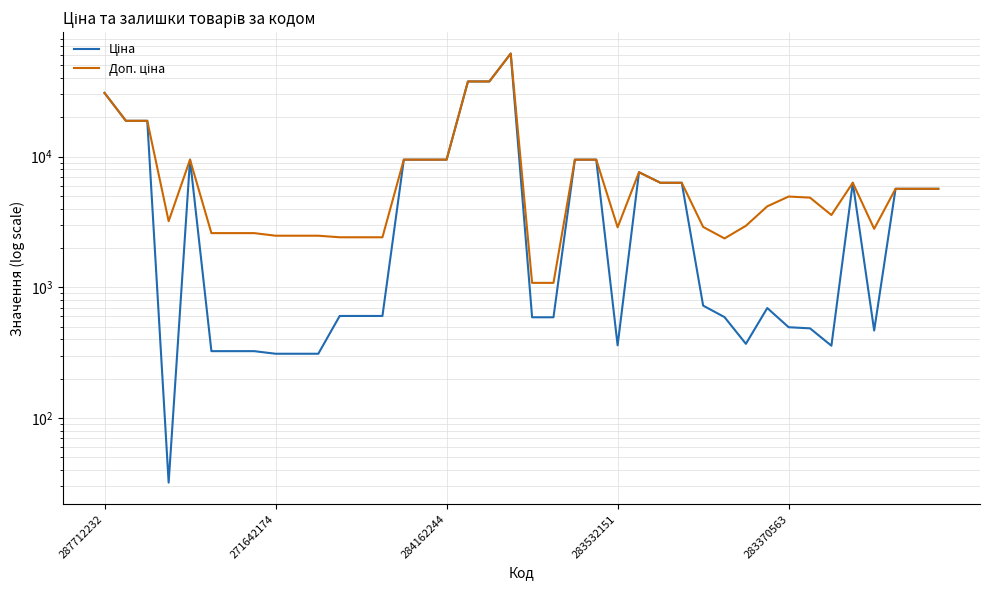

What are all the series names shown in the legend?

Ціна, Доп. ціна